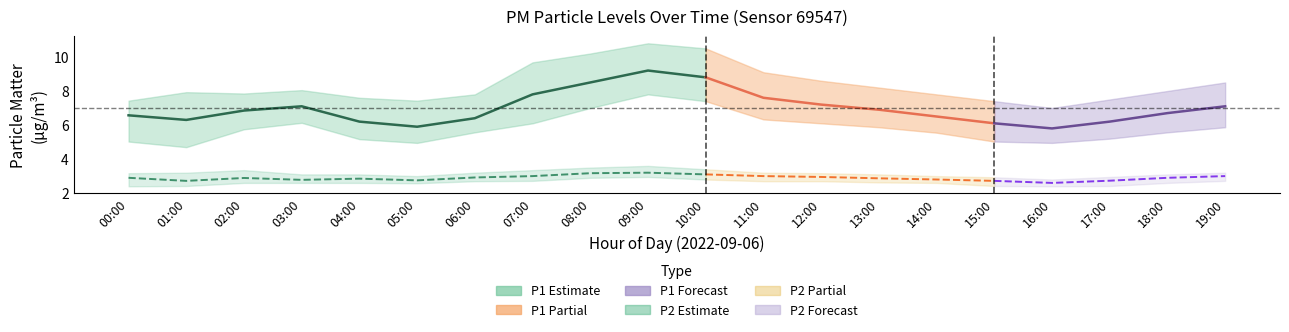

What is the label of the 15th point from the right?

05:00